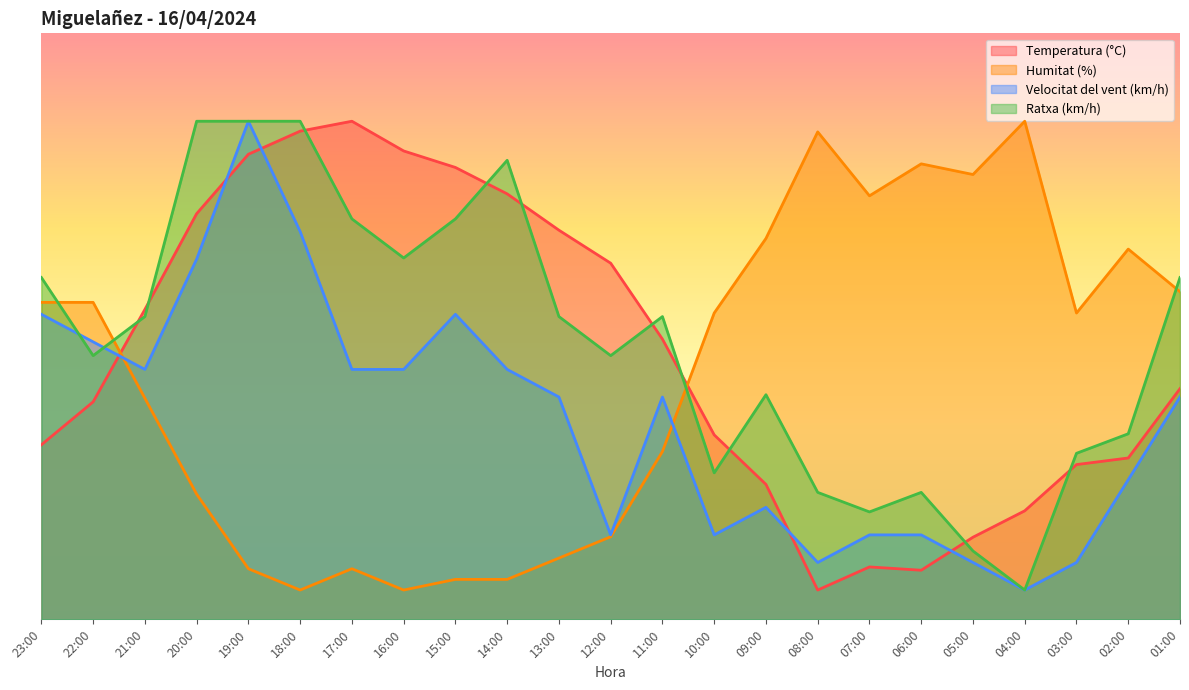

Which series has the widest spread of values?

Temperatura (°C)